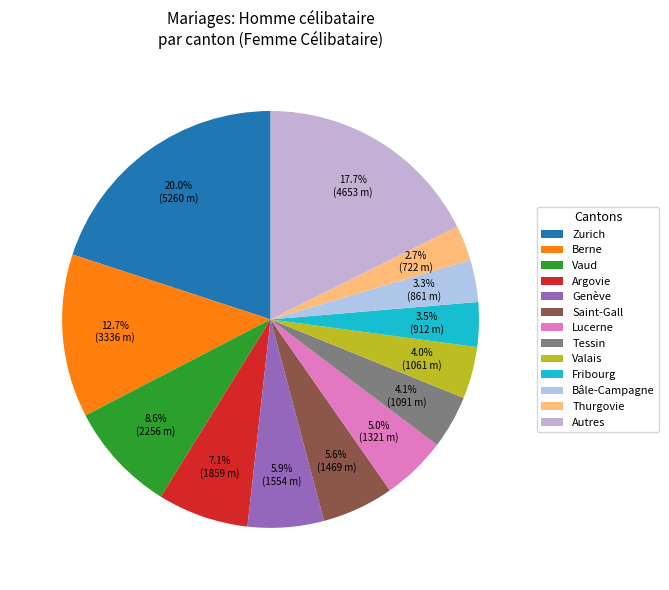

How many segments does this pie chart have?

13